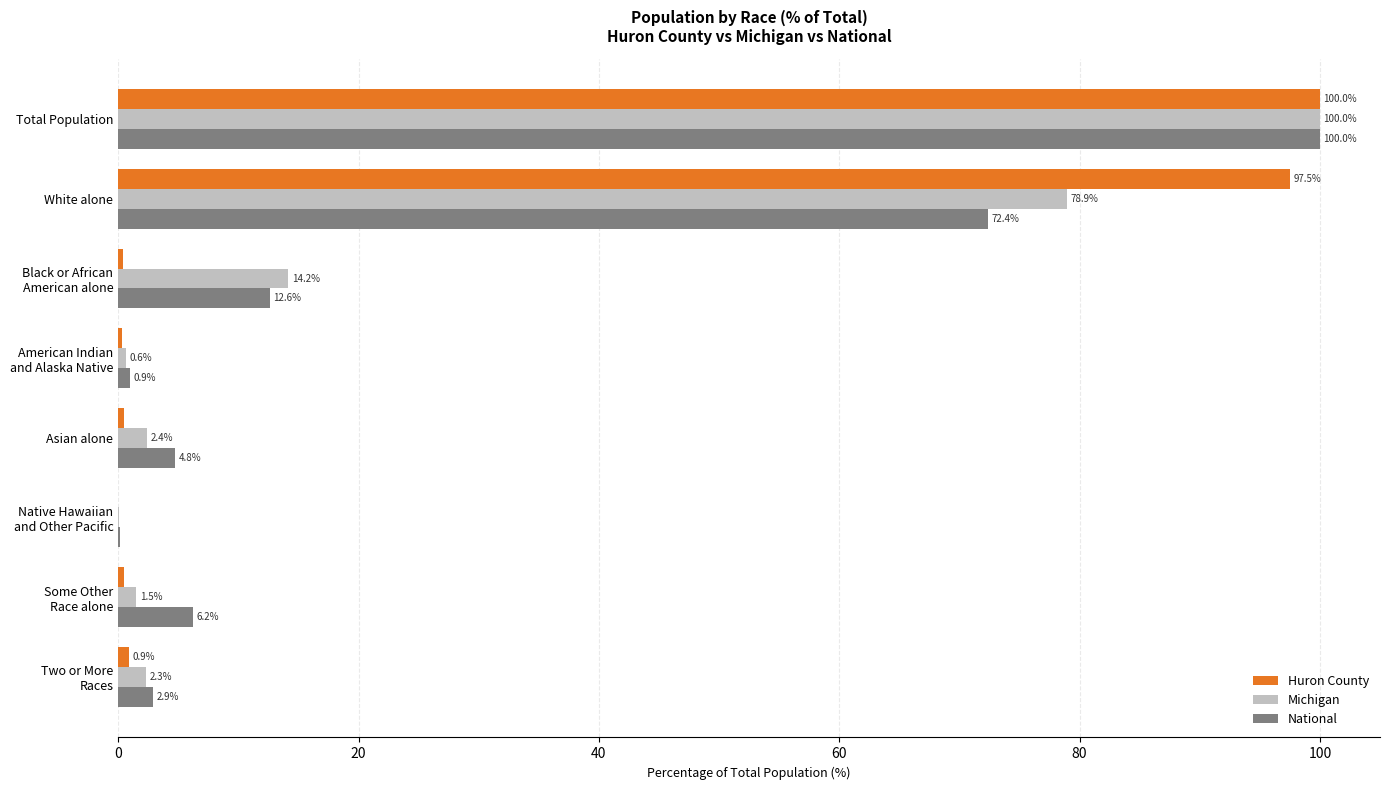

What is the sum of all National values?

200.0